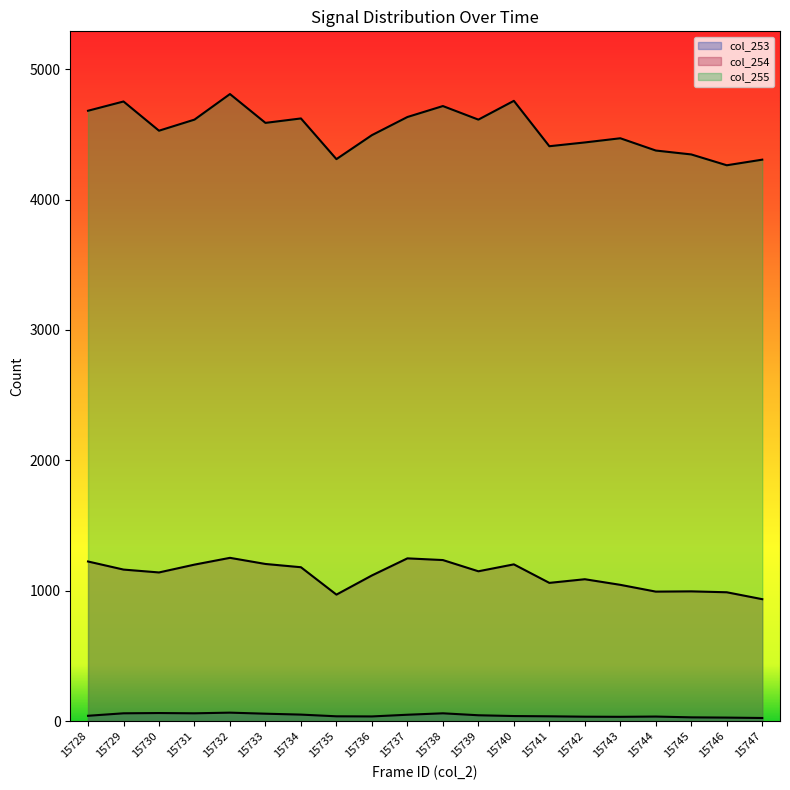

True or false: col_254 and col_255 cross at least once.

False